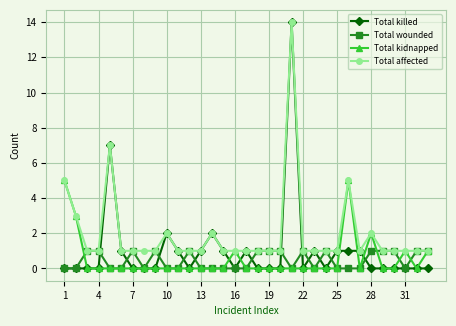

True or false: Total wounded has more than 1 interior local peaks.

True